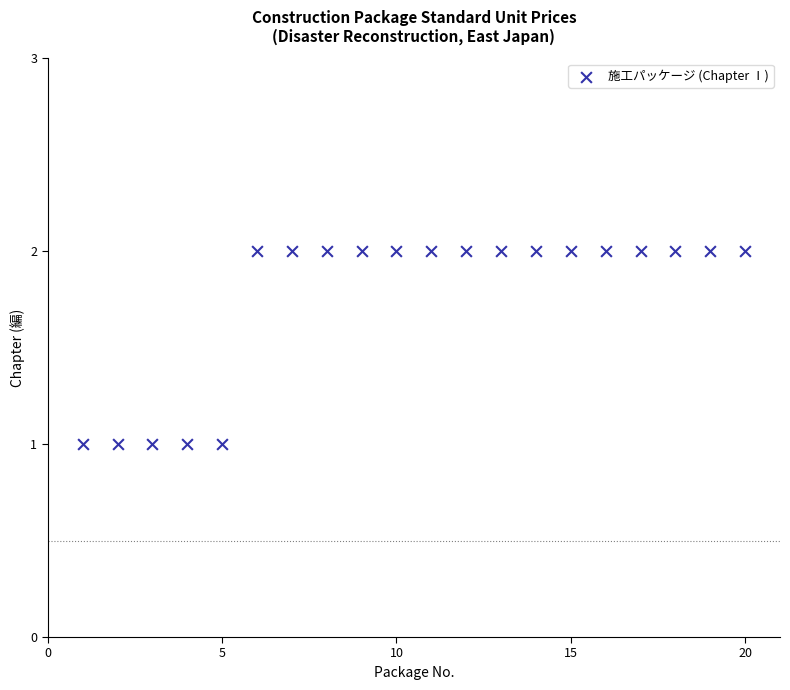

What is the range of X values (max minus min)?

19